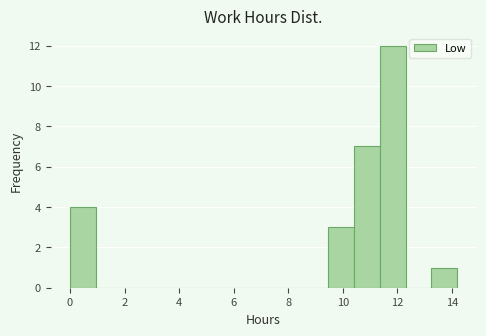

Over which range of the x-axis is the bar tallest?

11.4 to 12.4